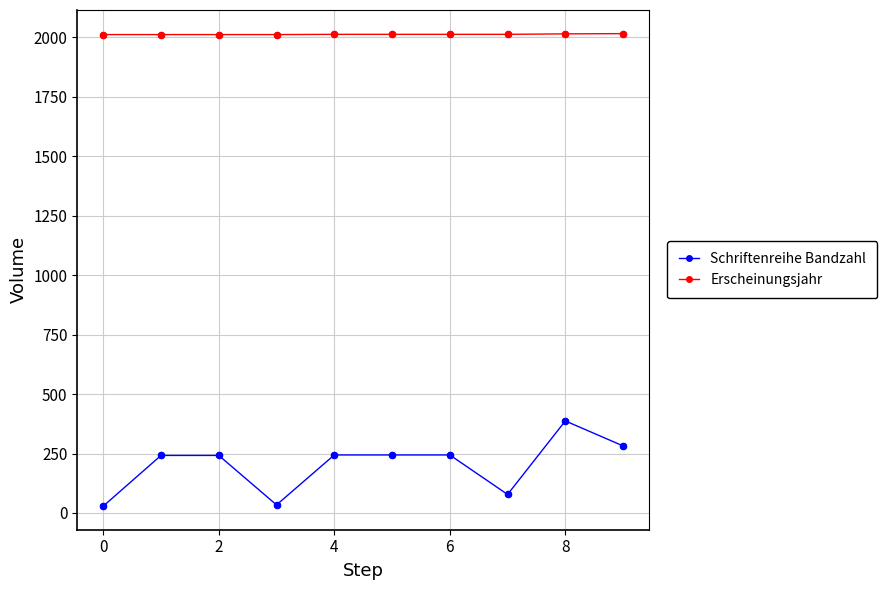

At how many categories does at least one series exceed 1764?

10